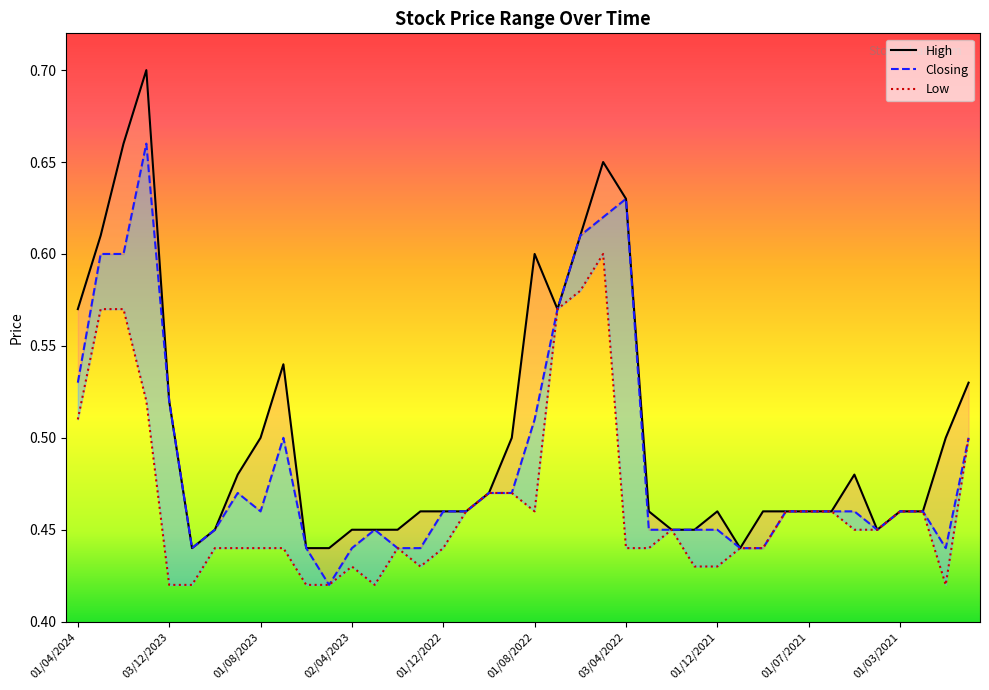

What is the value of the Low point at the 30th from the left?

0.4